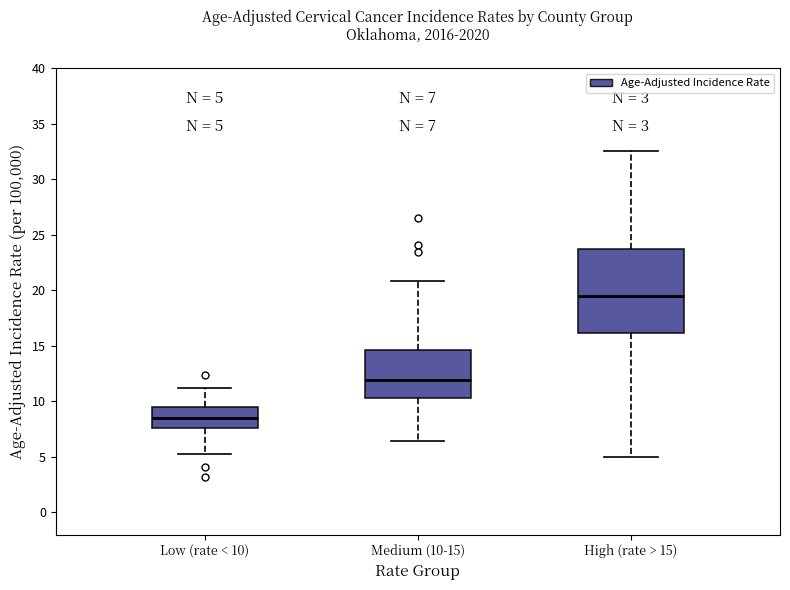

Which box's median line is the lowest?

Low (rate < 10)